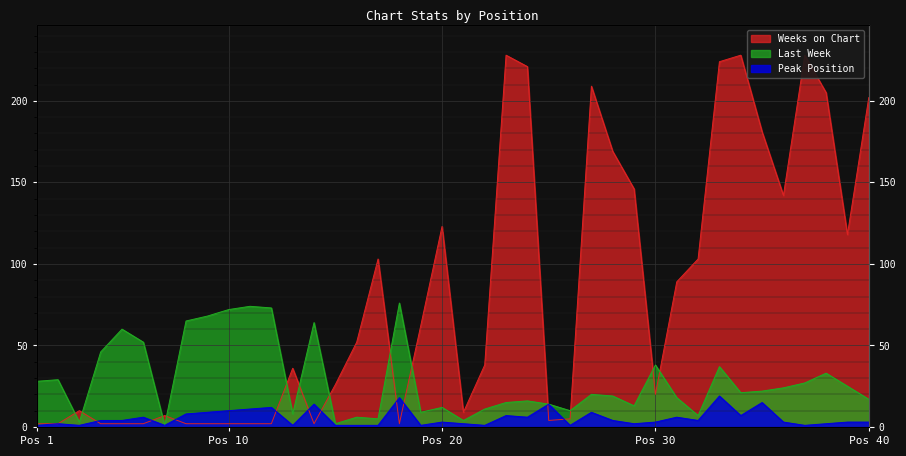

List the series in order of their overall mean, highest first.

Weeks on Chart, Last Week, Peak Position